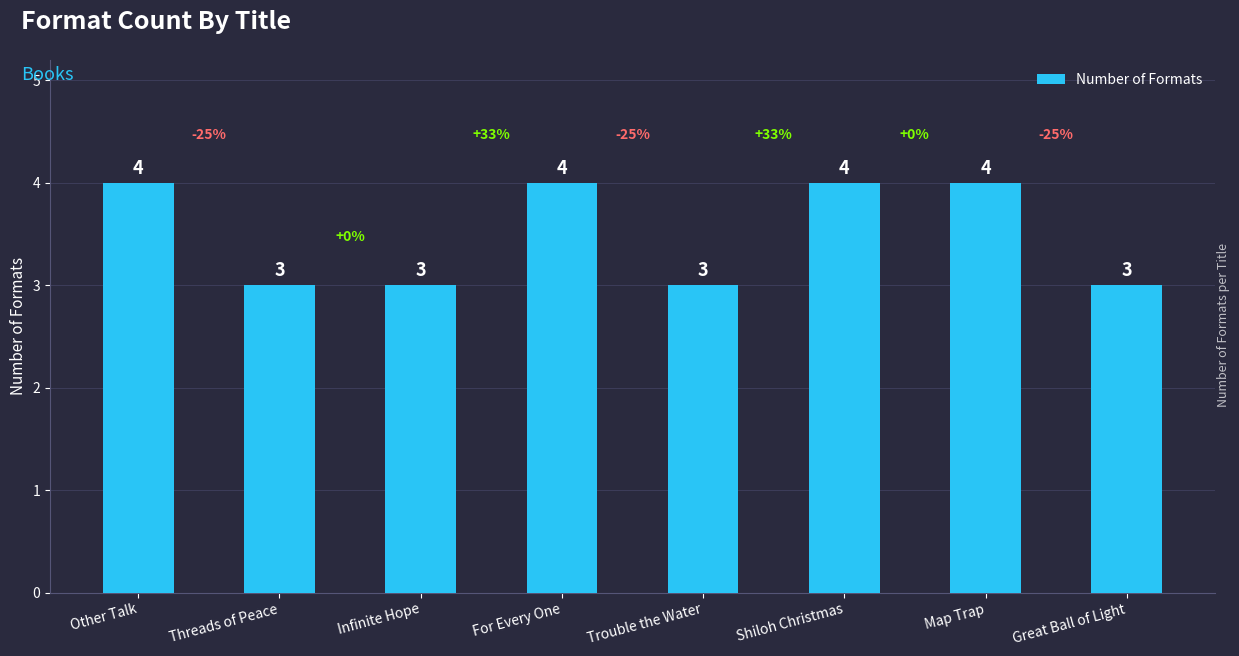

Reading right to left, extract all data points from this chart.

3	4	4	3	4	3	3	4